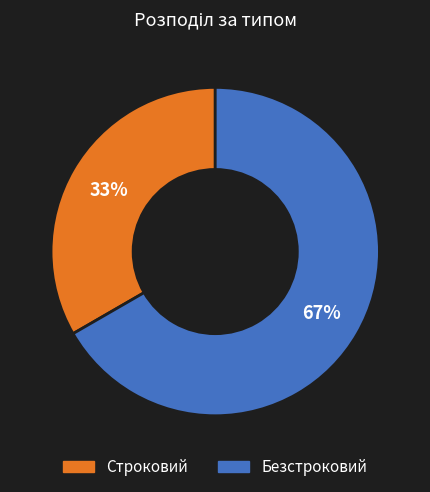

To the nearest percent, what is the average slice percentage?

50%